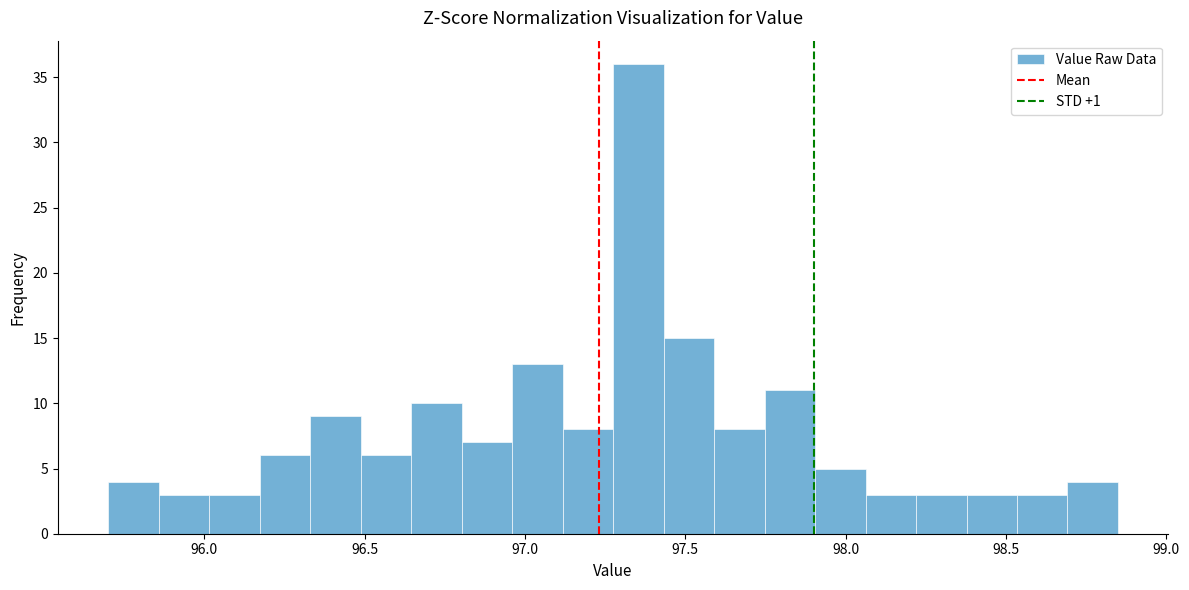

Read against the x-axis, roughly where is the centre of the tallest bar?

97.35